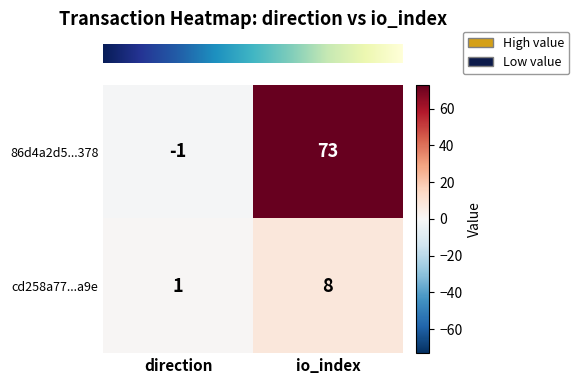

At which label does 86d4a2d5...378 reach its minimum?

direction